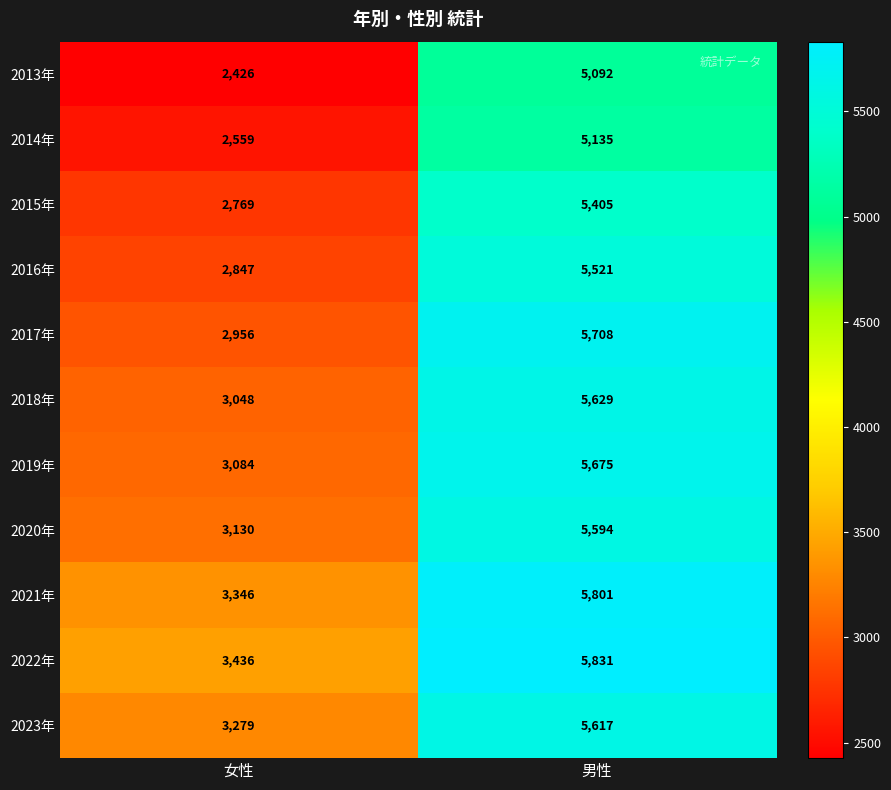

How many distinct data groups are displayed?

11